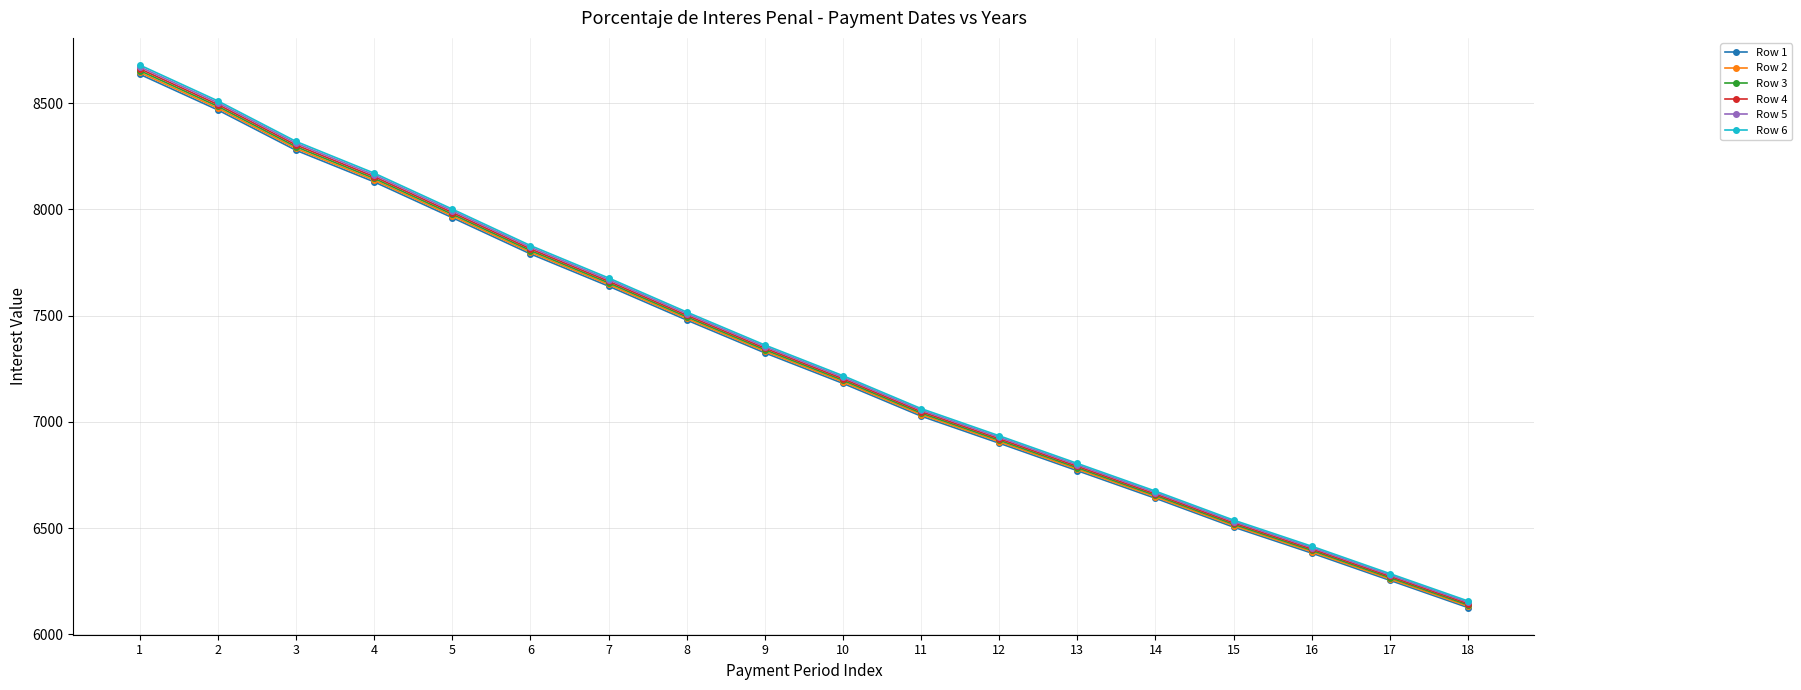

Which series changed the most between 1 and 4?

Row 6